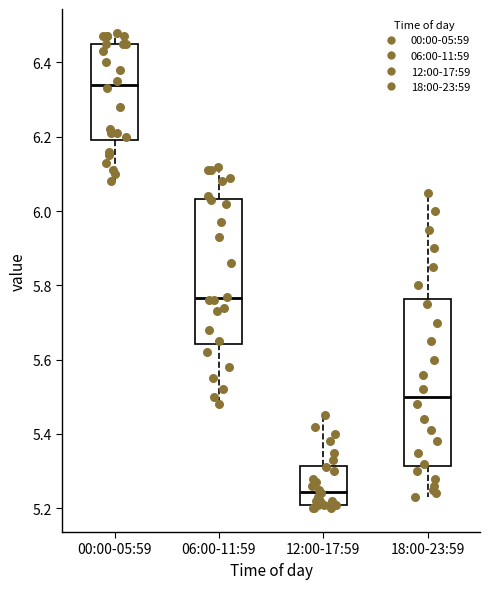

Which box is the tallest, from its lower edge to its upper edge?

18:00-23:59